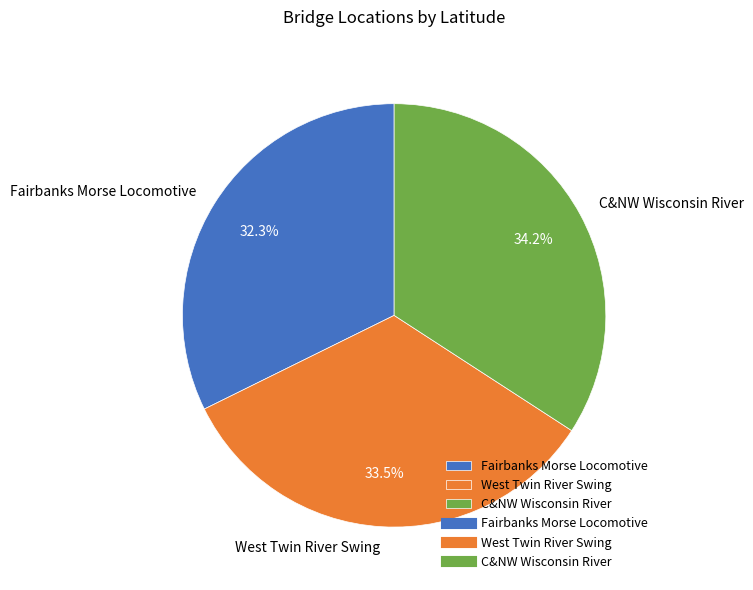

What is the largest slice in the pie chart?

C&NW Wisconsin River